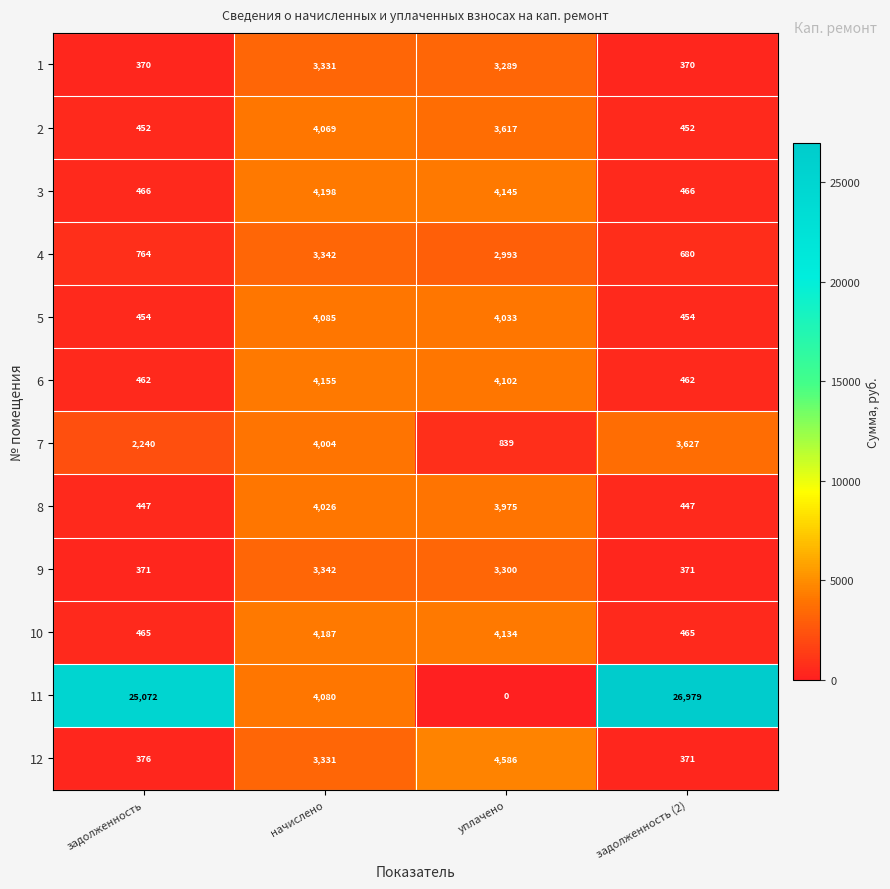

What is the approximate value of 9 at уплачено?

3300